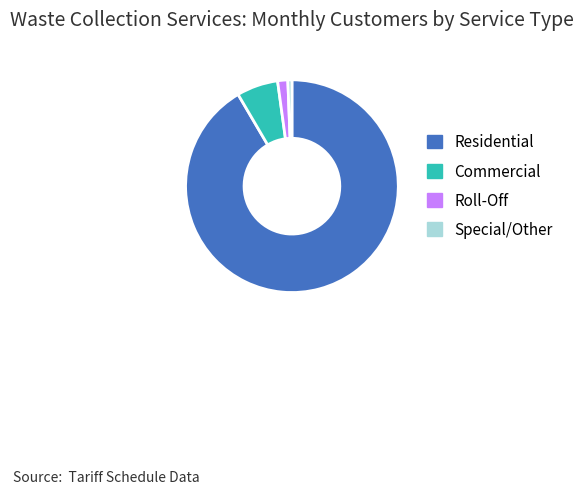

What is the smallest slice in the pie chart?

Special/Other